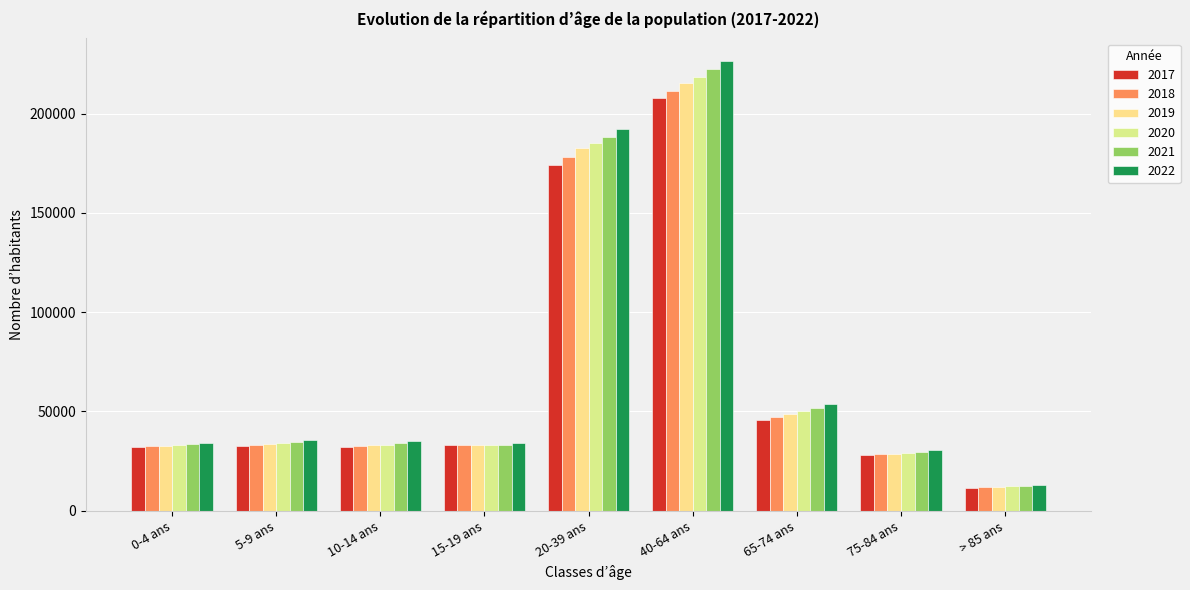

Reading left to right, extract all data points from this chart.

2017: 32160	32520	31843	33181	173857	207606	45737	27873	11559
2018: 32425	33070	32371	33160	178044	211613	47080	28304	11883
2019: 32787	33675	32881	33269	182415	215416	48678	28745	12135
2020: 33091	33910	33299	33057	185009	218589	50394	29143	12436
2021: 33450	34394	34121	32994	188133	222373	51933	29611	12477
2022: 33946	35378	34844	33881	192241	226536	53586	30559	12736